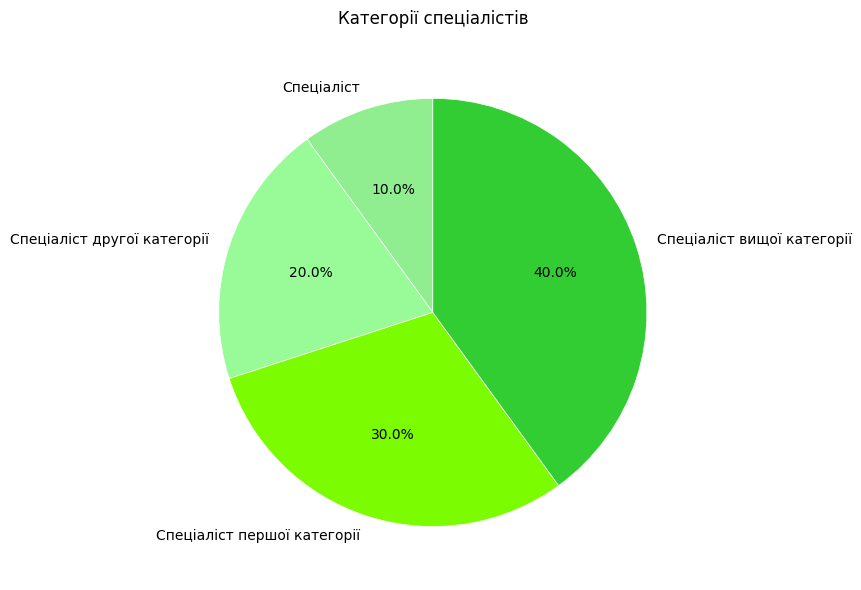

How many slices are in this pie chart?

4